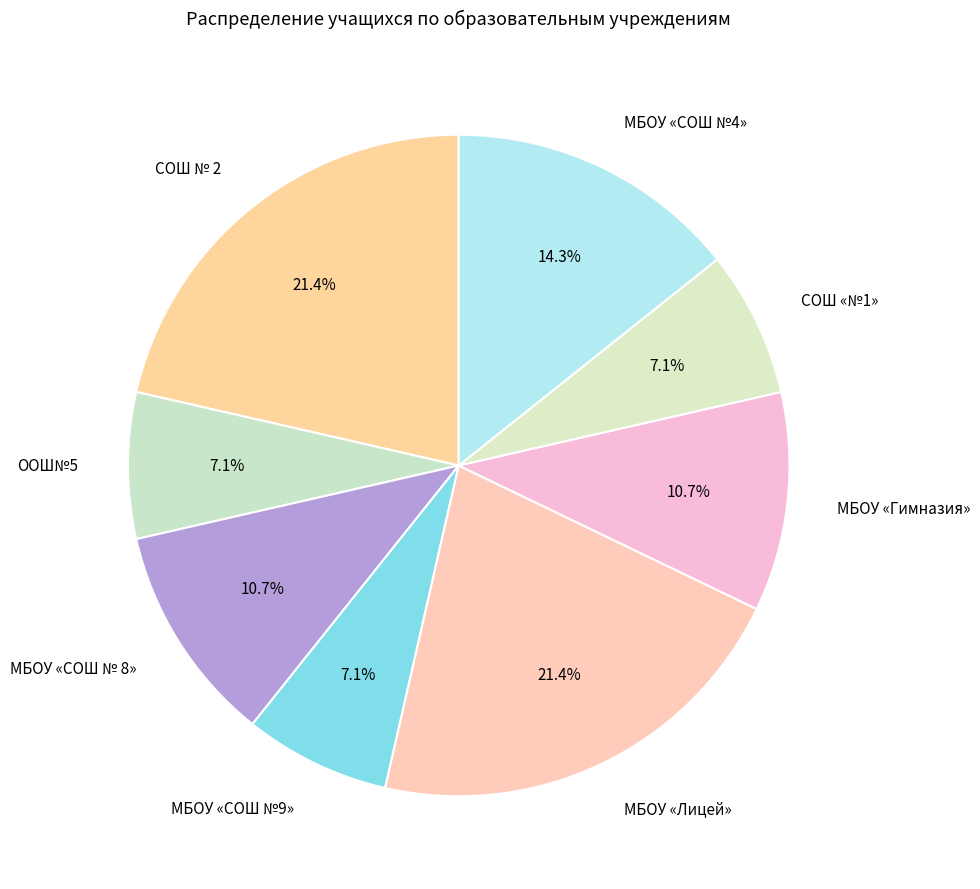

To the nearest percent, what is the difference between the largest and smallest slice percentages?

14%